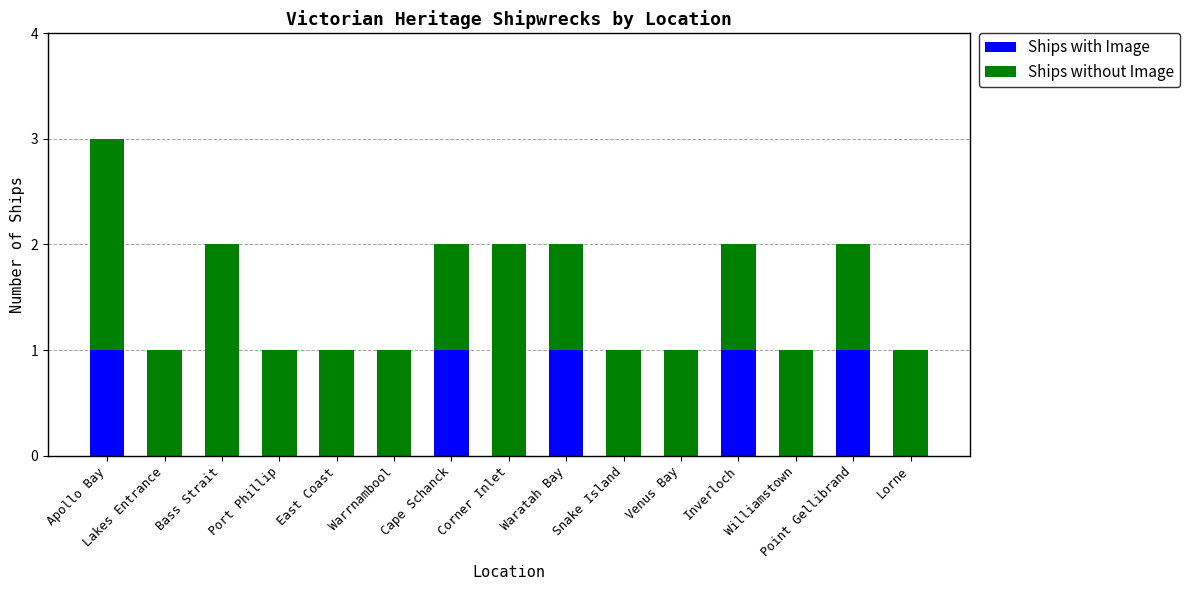

What is the highest value of the Ships with Image series?

1